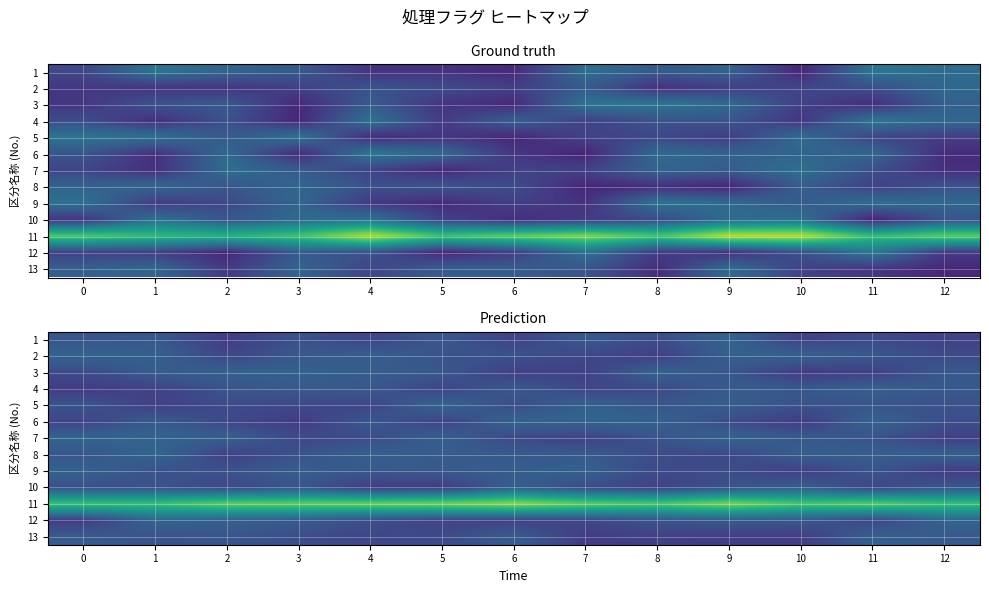

At which label is 8 closest to 1?

3